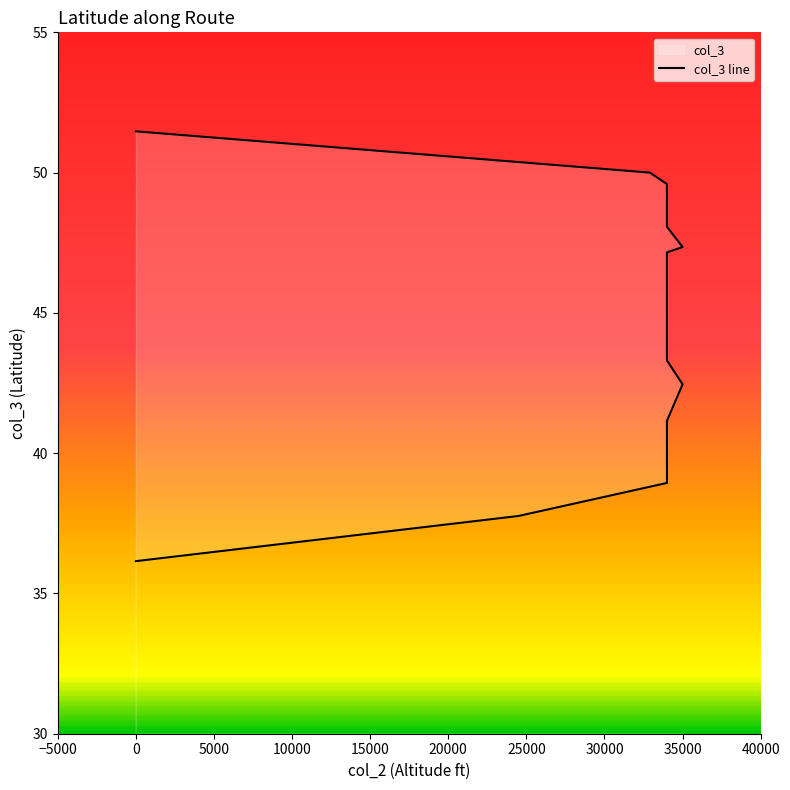

The chart shows a value of 47.2 at 34000. True or false?

True